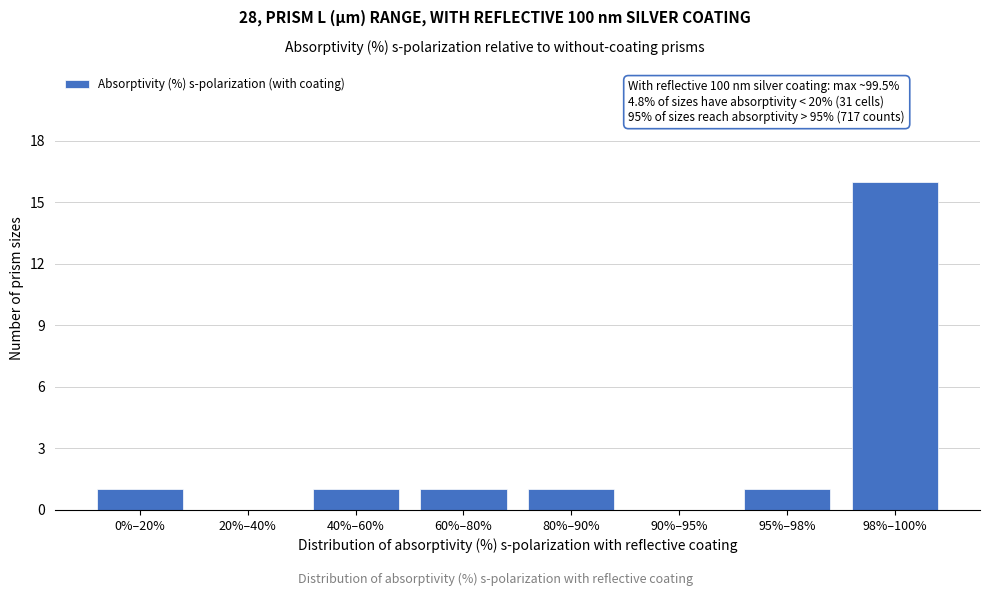

Reading left to right, extract all data points from this chart.

0%–20%=1	20%–40%=0	40%–60%=1	60%–80%=1	80%–90%=1	90%–95%=0	95%–98%=1	98%–100%=16